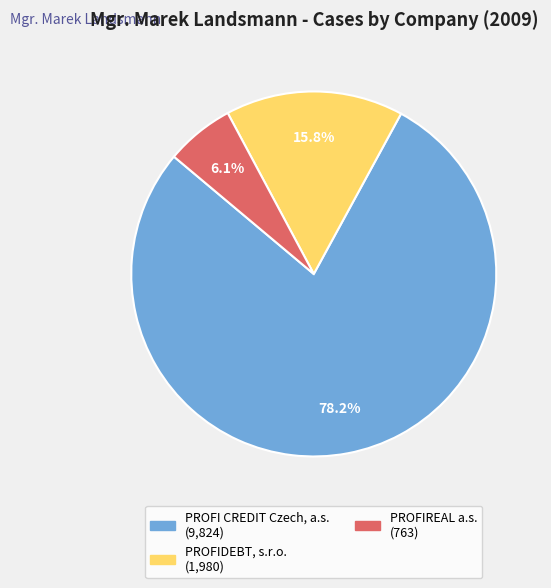

Is there any slice that represents more than half of the pie?

Yes